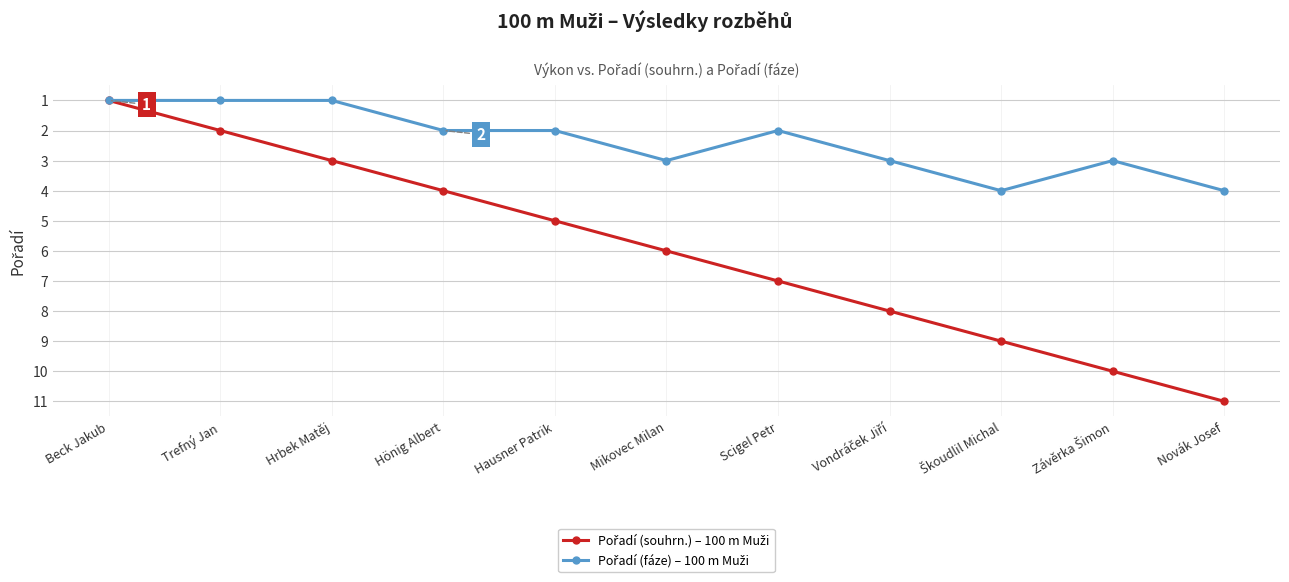

At which category is the sum across all series the highest?

Novák Josef